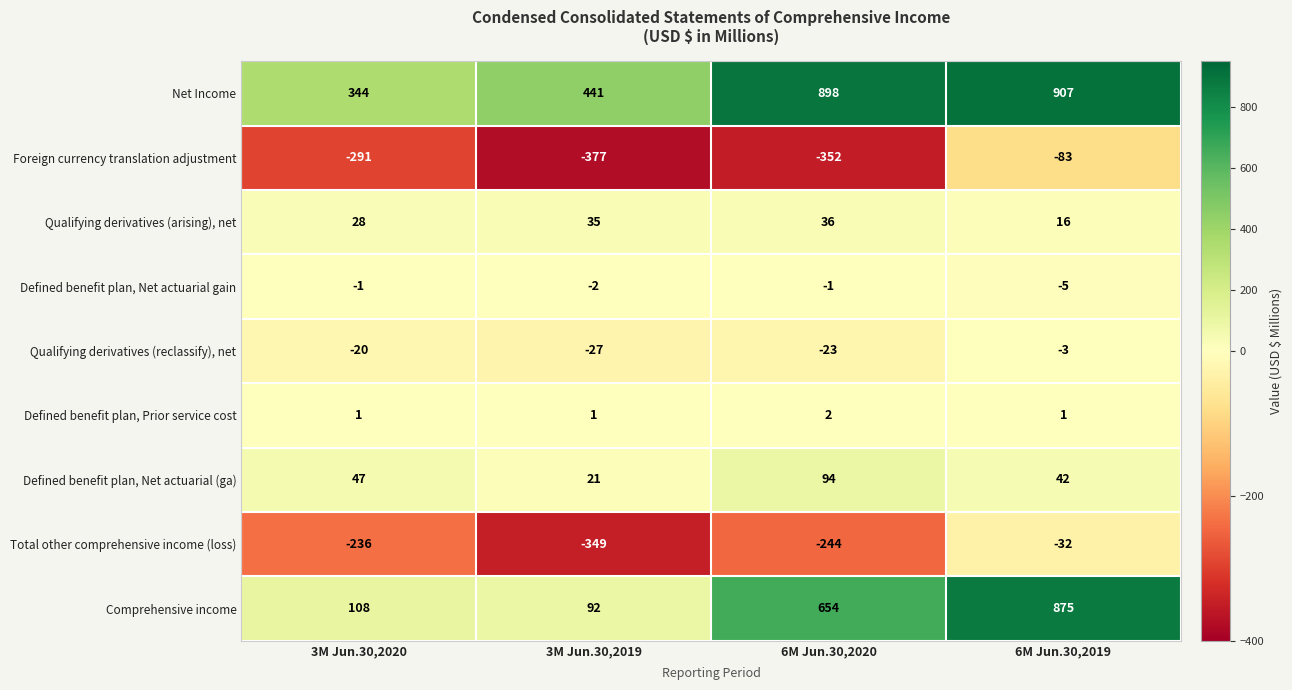

At which label is Defined benefit plan, Net actuarial gain closest to -3?

3M Jun.30,2019